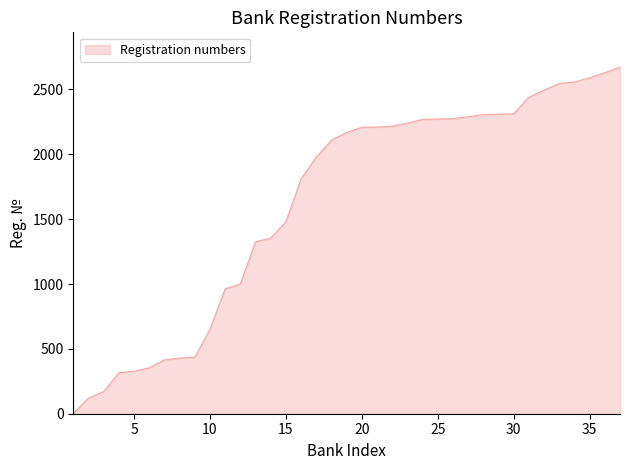

What is the difference between the maximum and minimum values?

2672